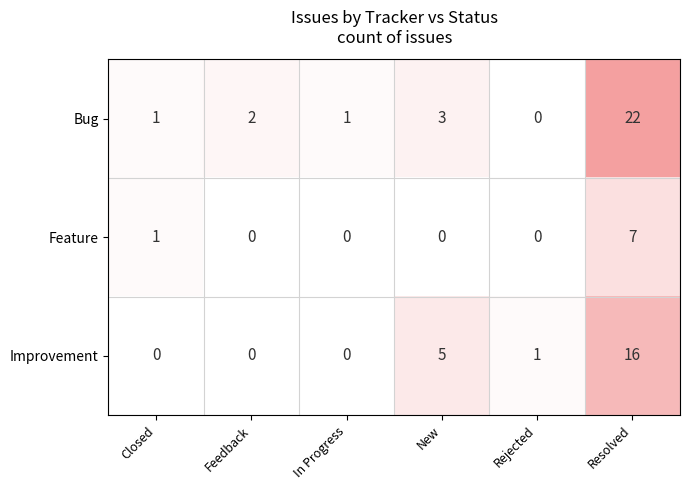

How many data points does each series have?

6